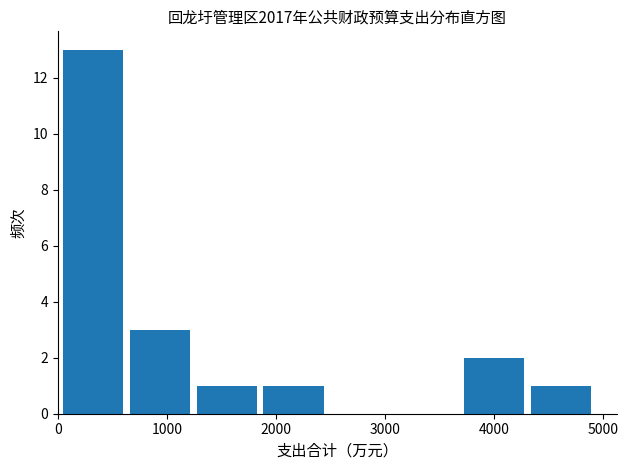

Reading left to right, list every bar in this chart as the range it spans on the x-axis followed by its height. Neither the bar edges nor the heights are printed on the chart, so give them approximately, as read against the axes.

0 to 600: 13
600 to 1200: 3
1200 to 1900: 1
1900 to 2500: 1
2500 to 3100: 0
3100 to 3700: 0
3700 to 4300: 2
4300 to 4900: 1